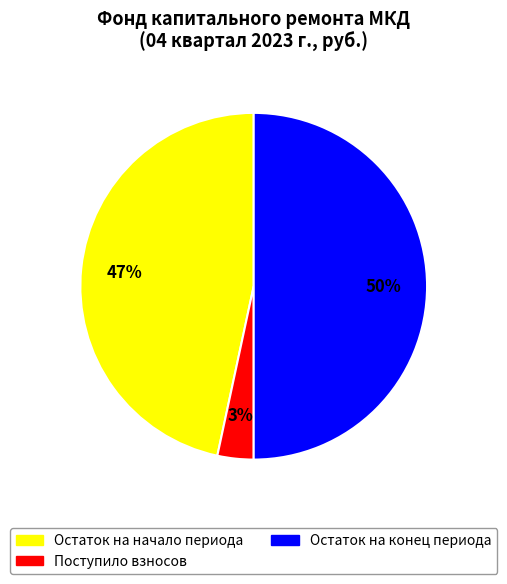

To the nearest percent, what is the average slice percentage?

33%